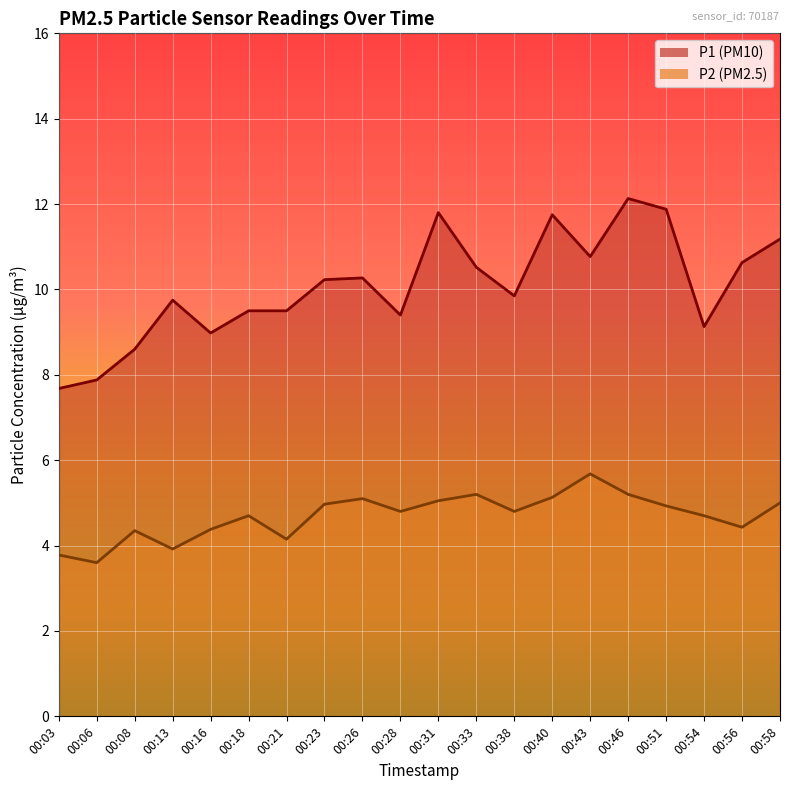

How many lines are shown in the chart?

2